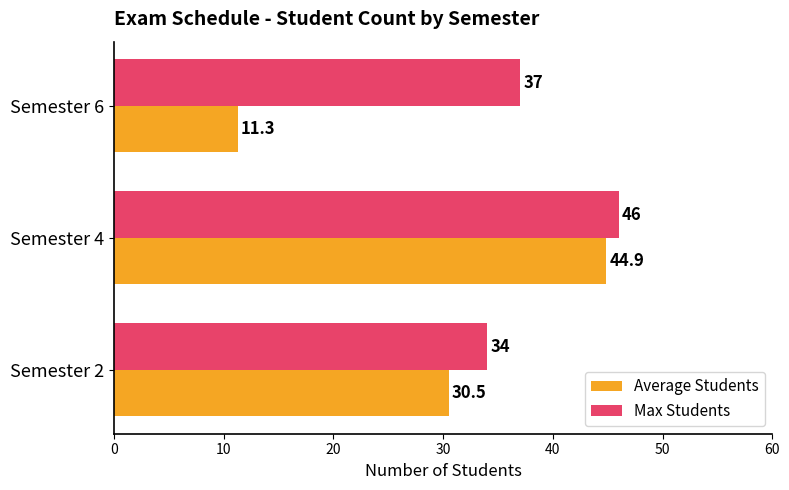

Which series has the widest spread of values?

Average Students